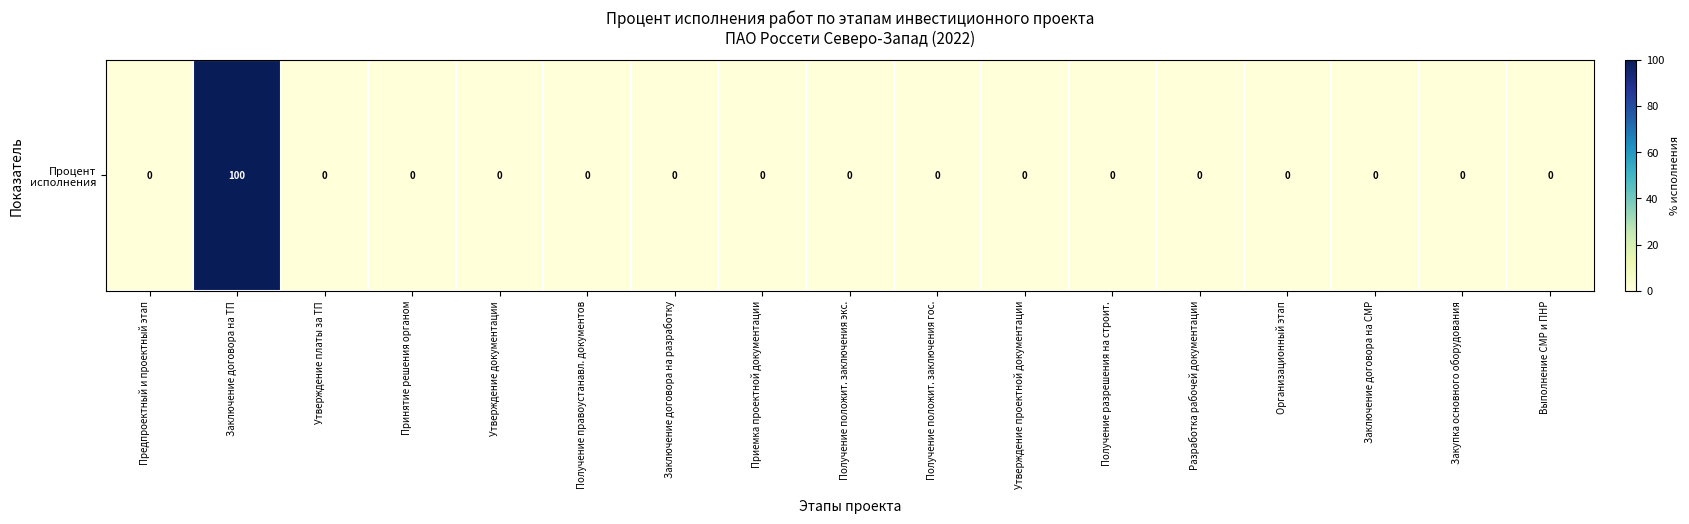

What is the difference between the maximum and minimum values?

100